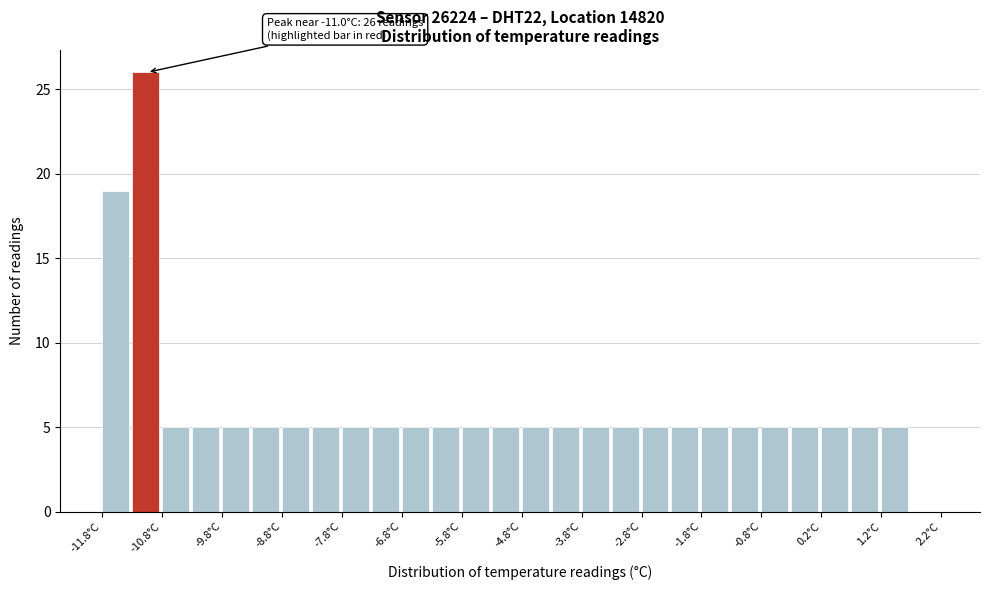

Over which range of the x-axis is the bar tallest?

-11.25 to -10.75